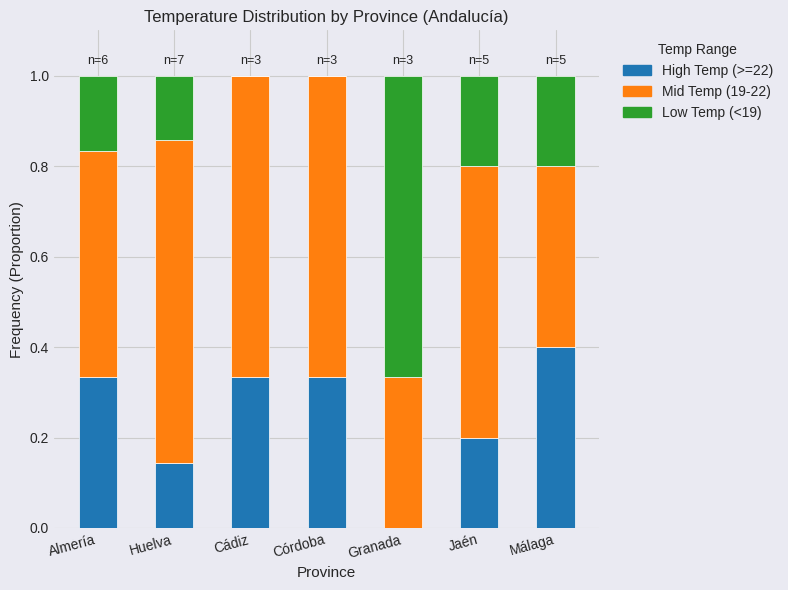

The value of High Temp (>=22) at Jaén is 0.3. True or false?

False